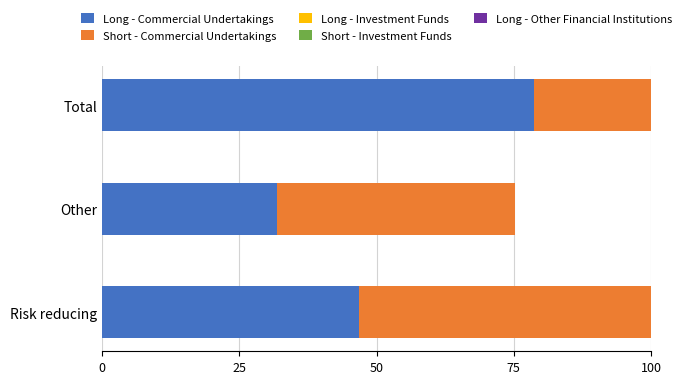

Which series changed the most between 0 and 25?

Long - Commercial Undertakings